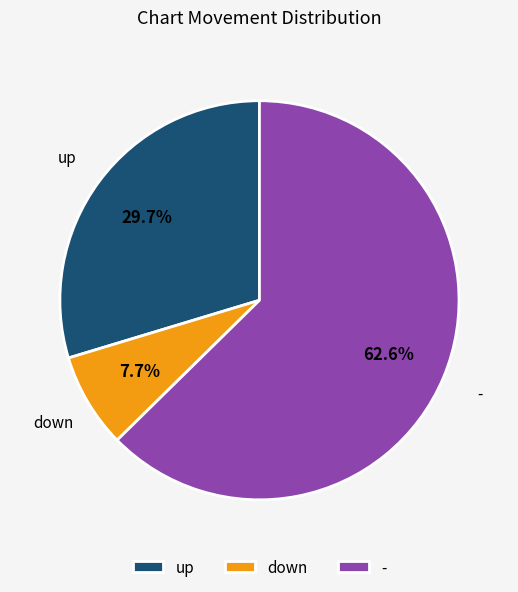

Do up and - together represent more than half of the pie?

Yes